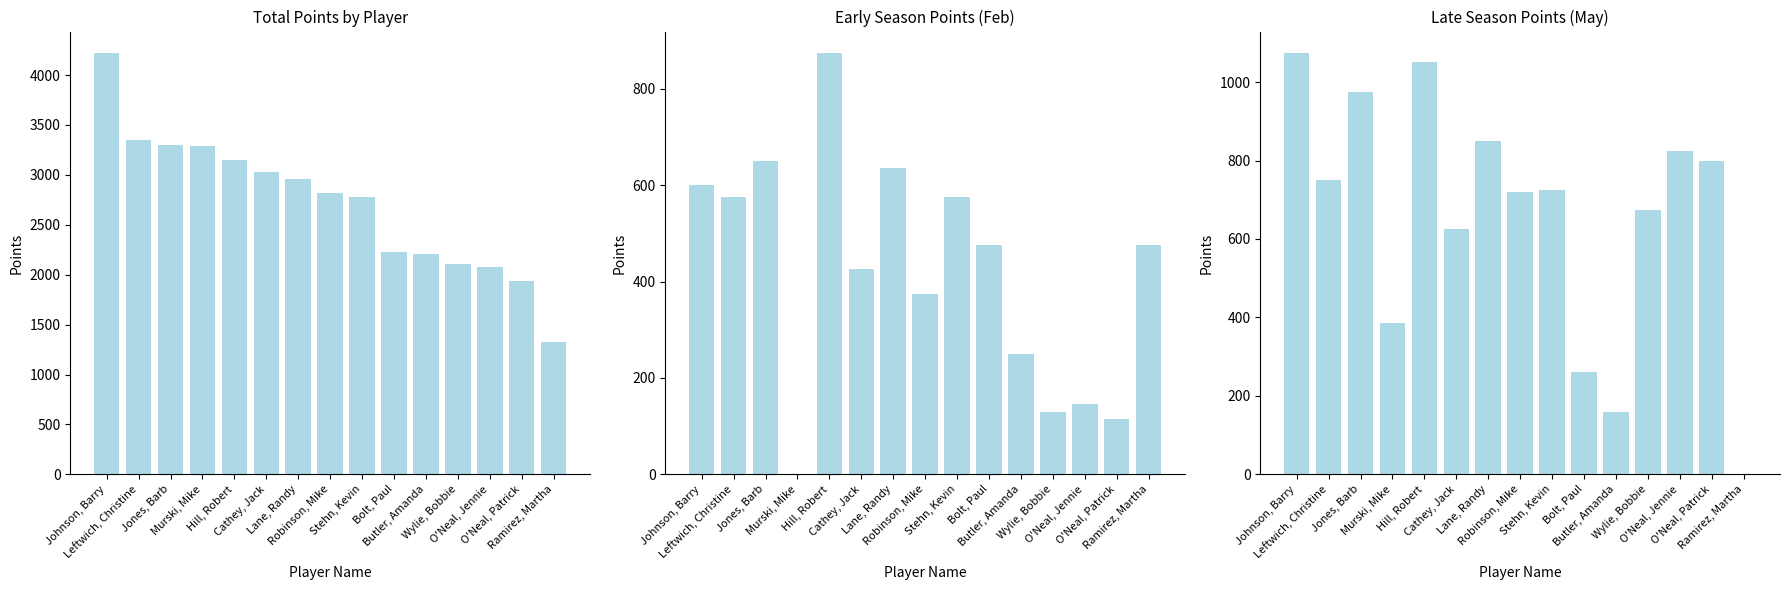

Reading left to right, extract all data points from this chart.

Total: Johnson, Barry=4225	Leftwich, Christine=3350	Jones, Barb=3300	Murski, Mike=3285	Hill, Robert=3150	Cathey, Jack=3025	Lane, Randy=2960	Robinson, Mike=2820	Stehn, Kevin=2775	Bolt, Paul=2230	Butler, Amanda=2210	Wylie, Bobbie=2105	O'Neal, Jennie=2080	O'Neal, Patrick=1940	Ramirez, Martha=1325
Early Season: Johnson, Barry=600	Leftwich, Christine=575	Jones, Barb=650	Murski, Mike=0	Hill, Robert=875	Cathey, Jack=425	Lane, Randy=635	Robinson, Mike=375	Stehn, Kevin=575	Bolt, Paul=475	Butler, Amanda=250	Wylie, Bobbie=130	O'Neal, Jennie=145	O'Neal, Patrick=115	Ramirez, Martha=475
Late Season: Johnson, Barry=1075	Leftwich, Christine=750	Jones, Barb=975	Murski, Mike=385	Hill, Robert=1050	Cathey, Jack=625	Lane, Randy=850	Robinson, Mike=720	Stehn, Kevin=725	Bolt, Paul=260	Butler, Amanda=160	Wylie, Bobbie=675	O'Neal, Jennie=825	O'Neal, Patrick=800	Ramirez, Martha=0